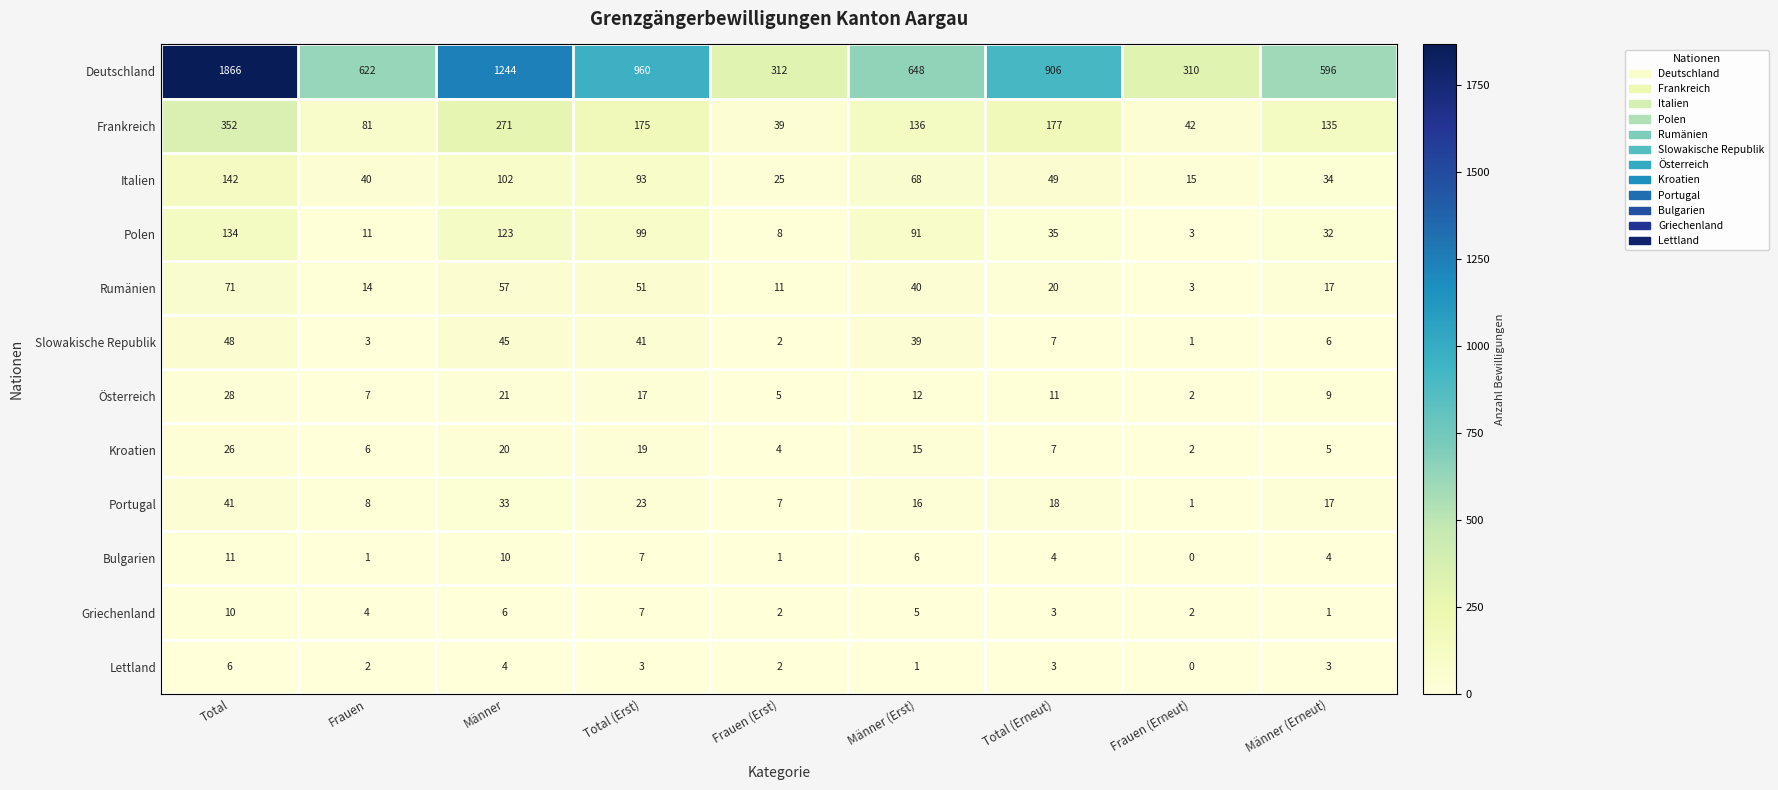

Rank the series at Männer (Erst) from lowest to highest value.

Lettland, Griechenland, Bulgarien, Österreich, Kroatien, Portugal, Slowakische Republik, Rumänien, Italien, Polen, Frankreich, Deutschland